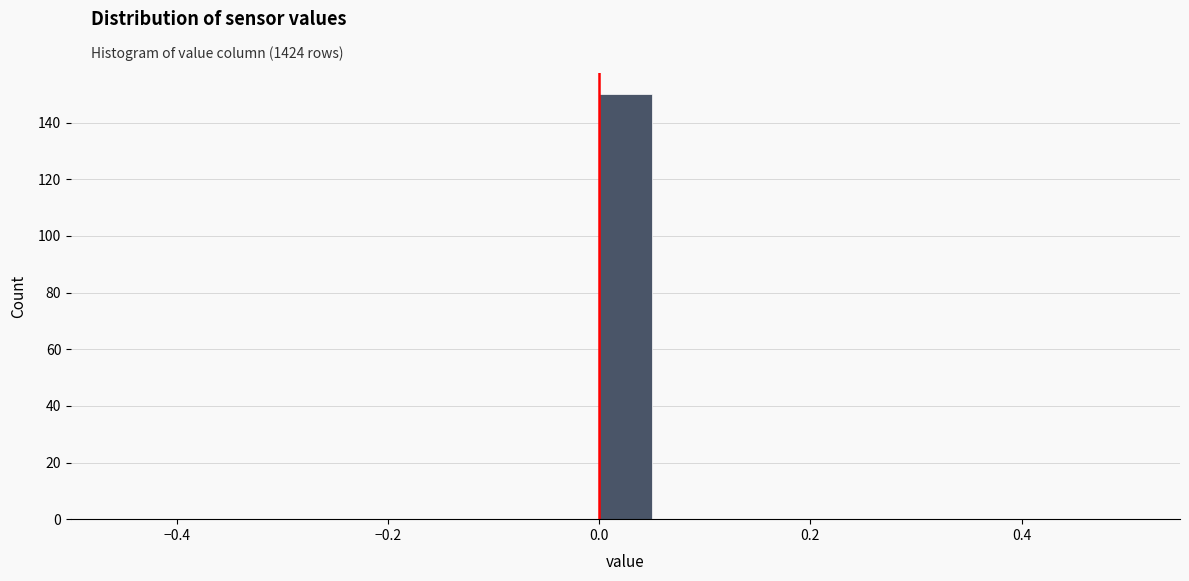

Read against the x-axis, roughly where is the centre of the tallest bar?

0.02